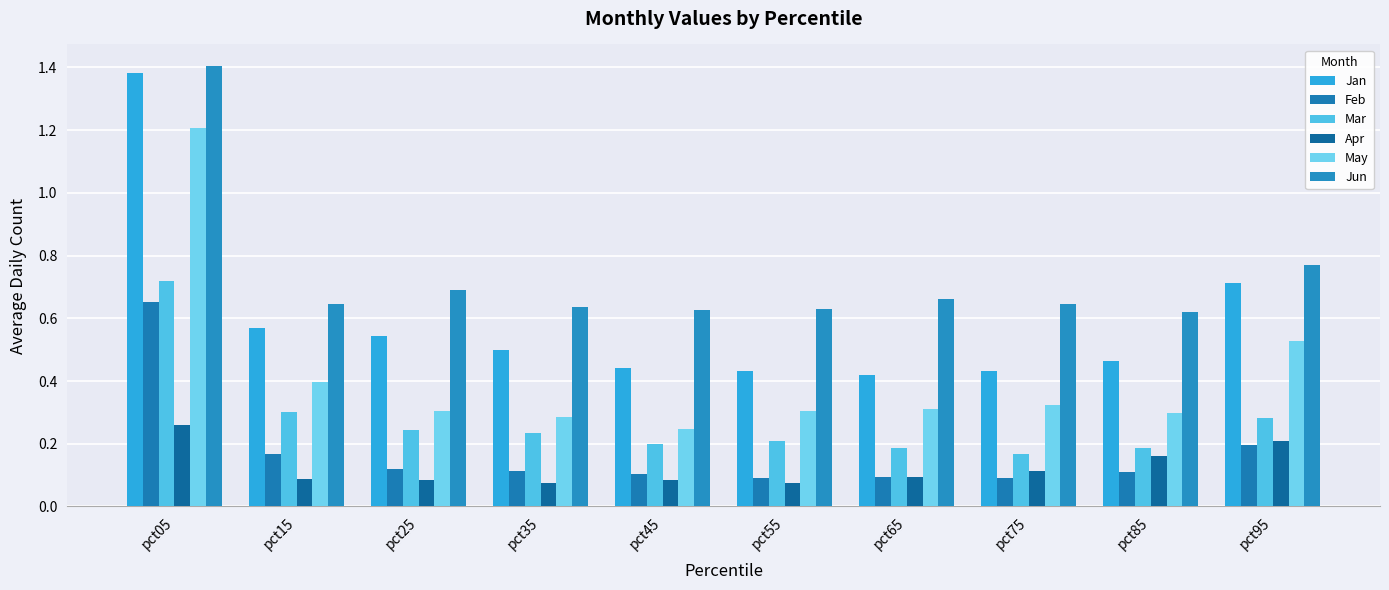

What is the sum of all Mar values?

2.7